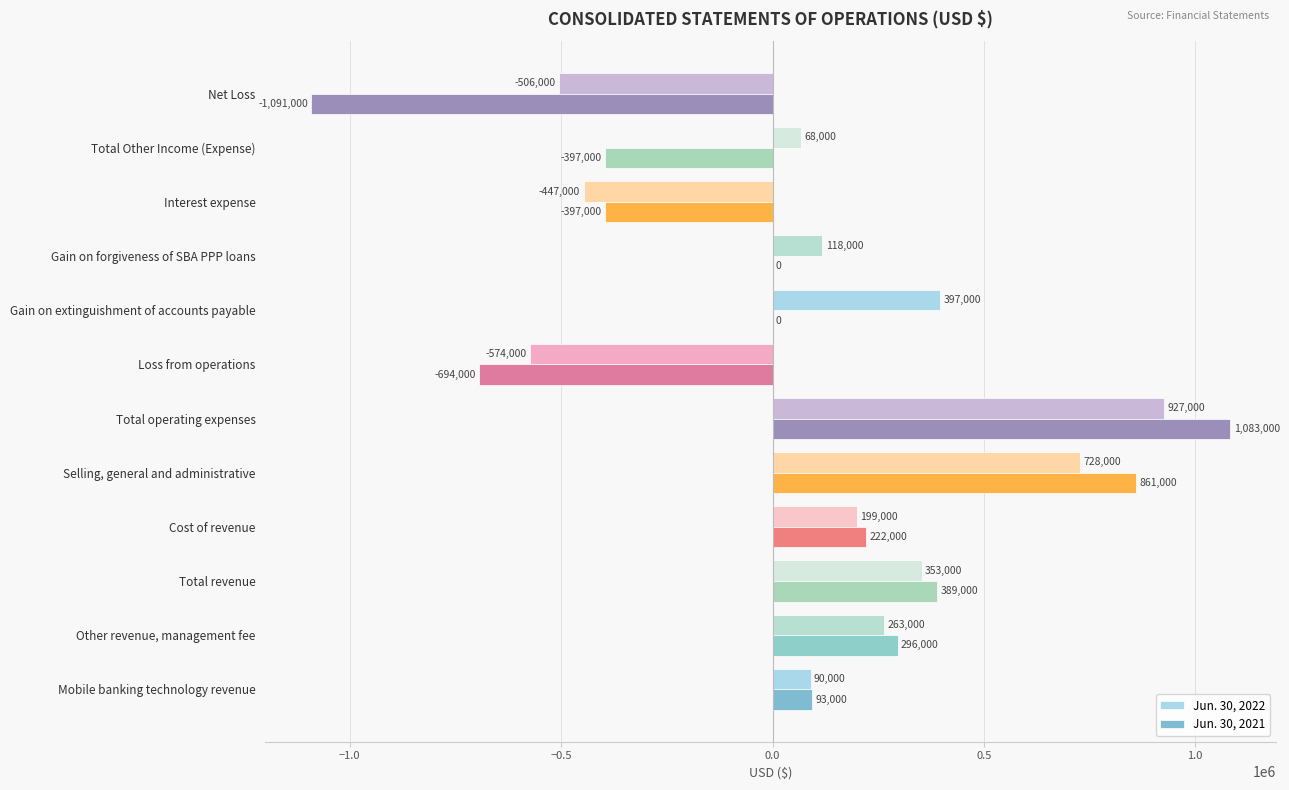

At which label is Jun. 30, 2022 closest to 176500?

Cost of revenue